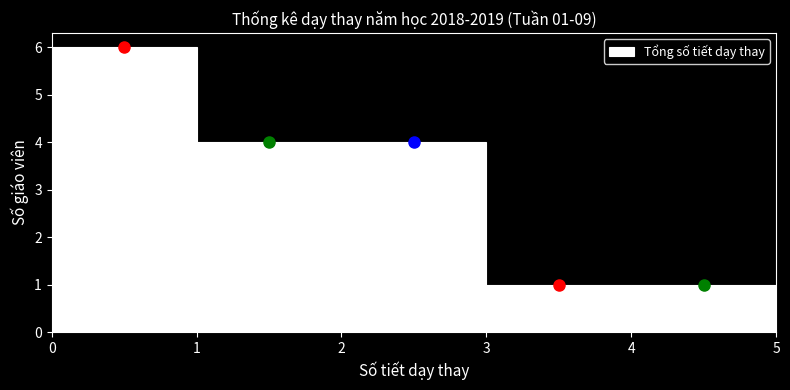

Over which range of the x-axis is the bar tallest?

0 to 1